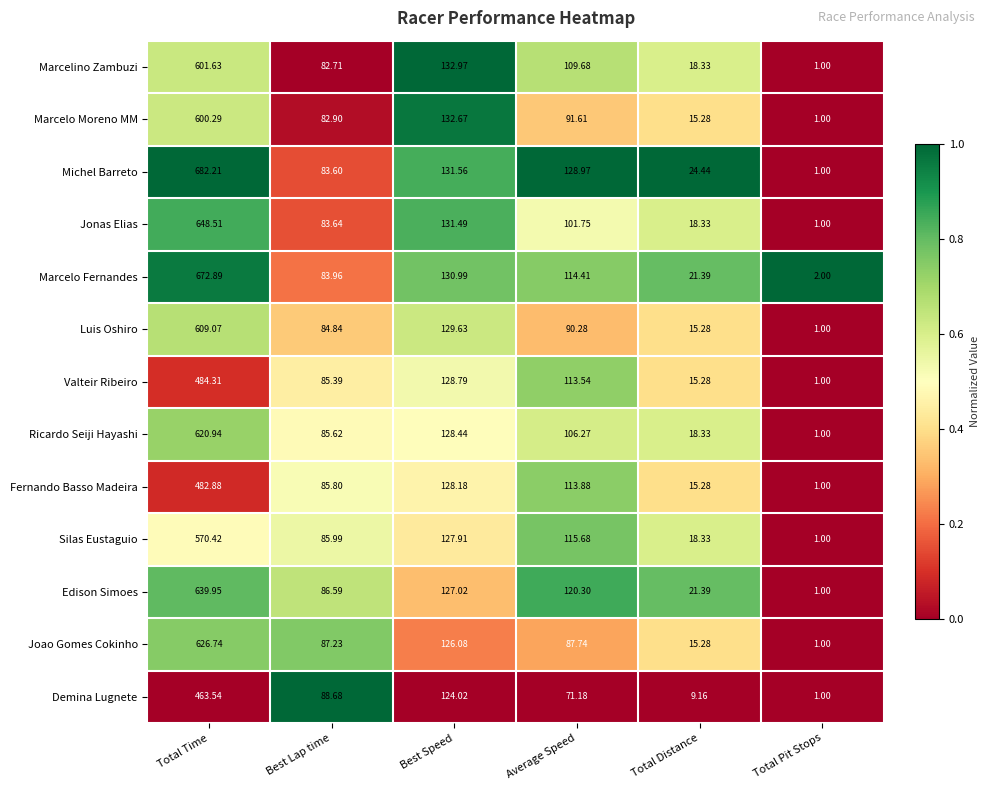

Which series has the largest range (max minus min)?

Michel Barreto